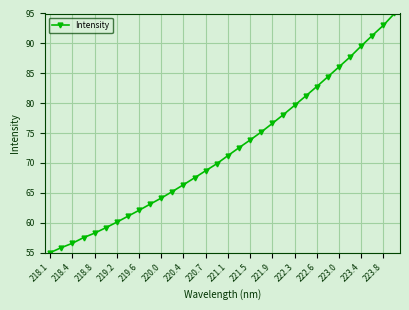

True or false: there are more than 0 points higher than both neighbors.

False